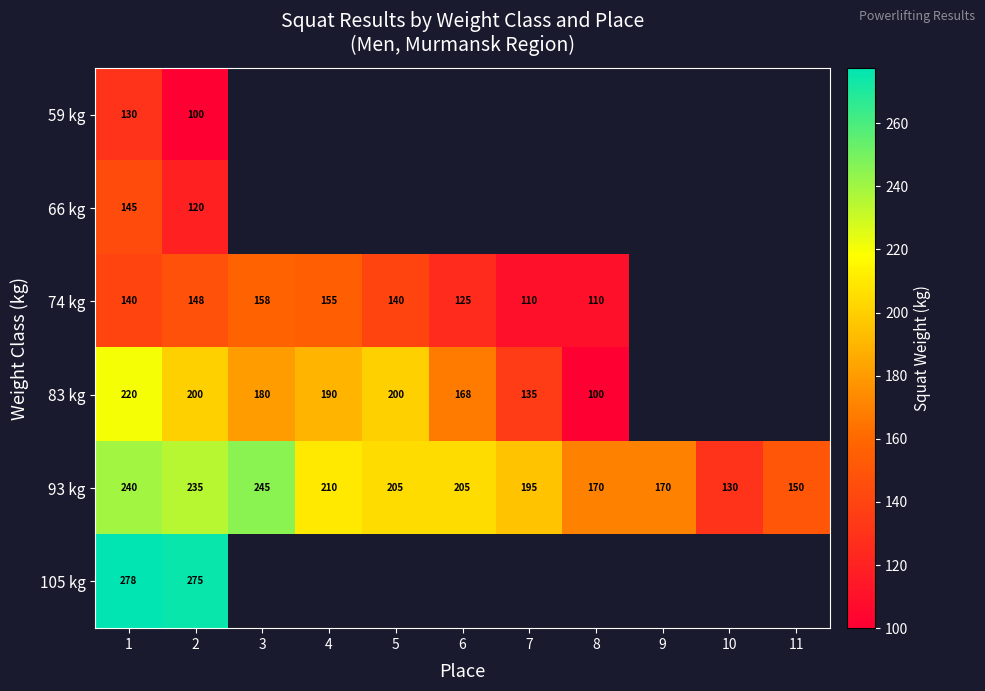

The value of 74 kg at 5 is 140. True or false?

True